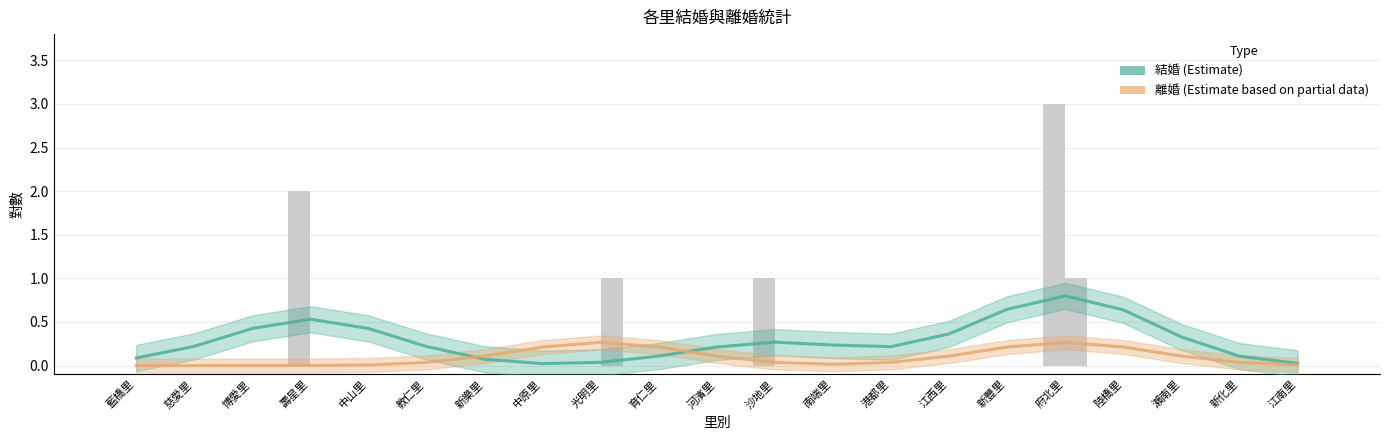

Which series has the largest range (max minus min)?

結婚